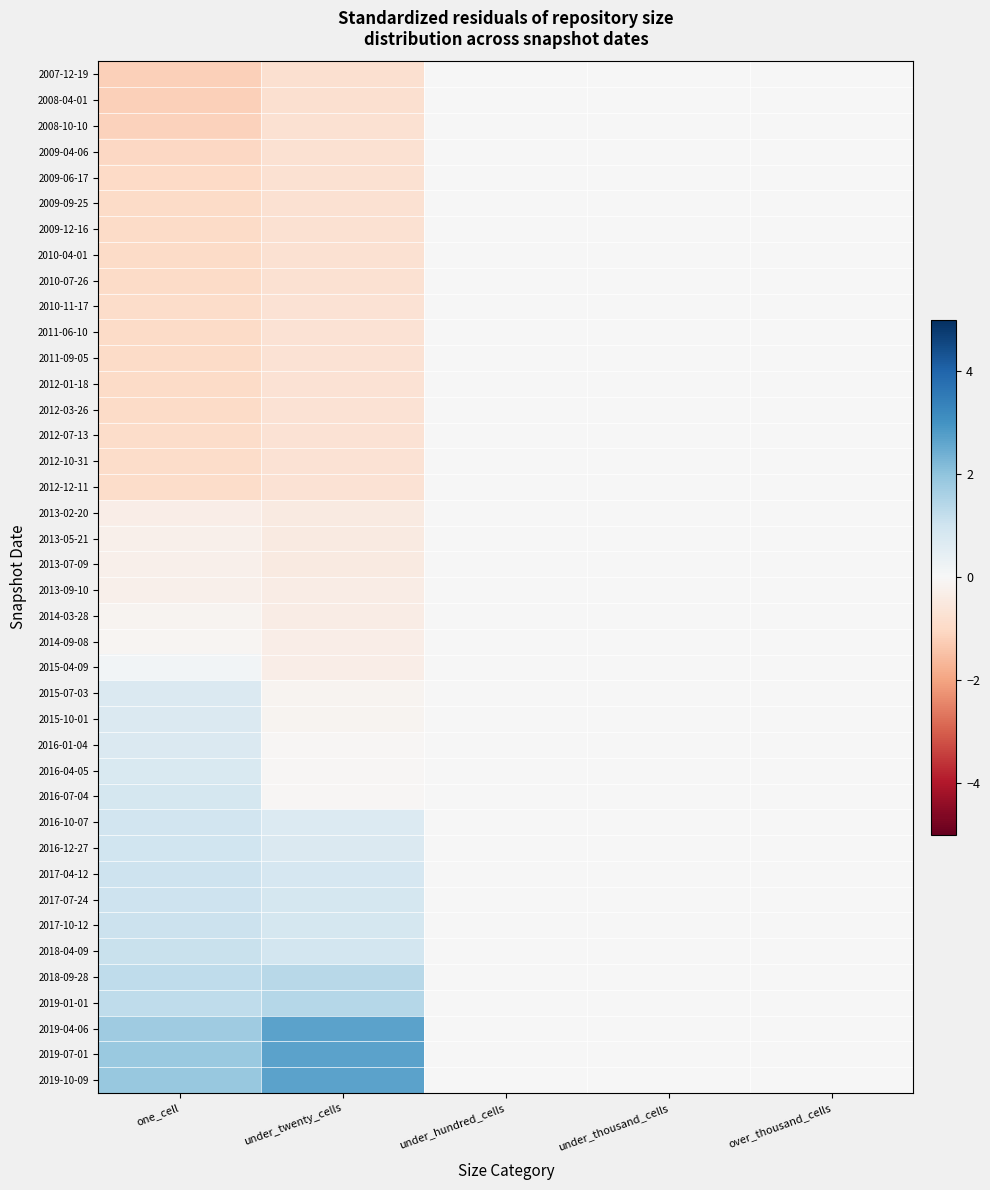

Between under_hundred_cells and one_cell, which is larger?

under_hundred_cells